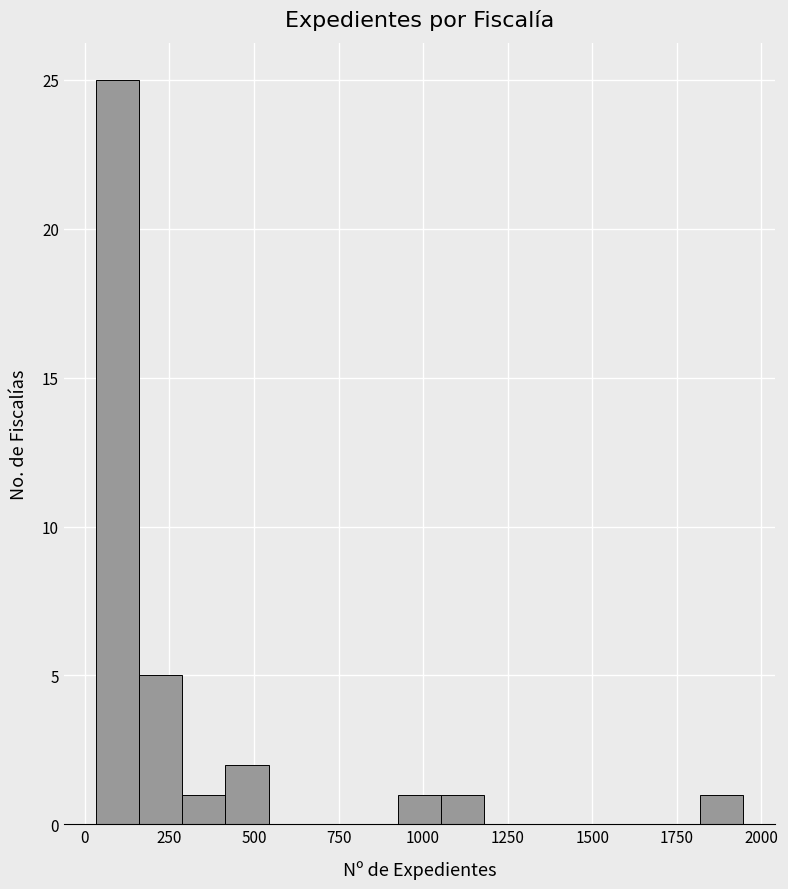

Around what value on the x-axis is the tallest bar? Give the approximate position of its centre, as read against the axis.

100